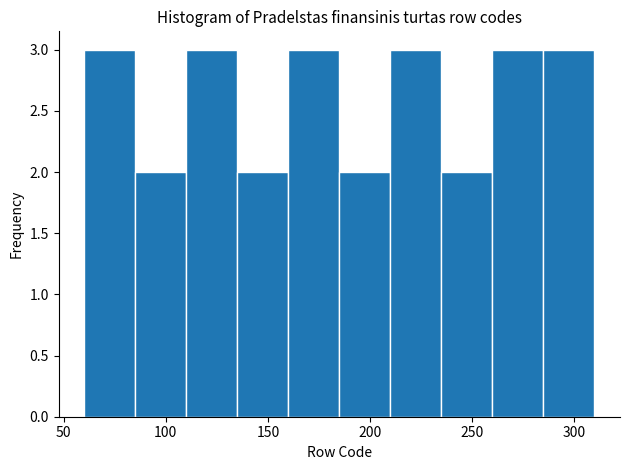

Reading left to right, transcribe this chart: for each bar, give the range it covers on the x-axis and its height. The values are not printed on the chart, so give them approximately, as read against the axis.

60 to 85: 3
85 to 110: 2
110 to 135: 3
135 to 160: 2
160 to 185: 3
185 to 210: 2
210 to 235: 3
235 to 260: 2
260 to 285: 3
285 to 310: 3